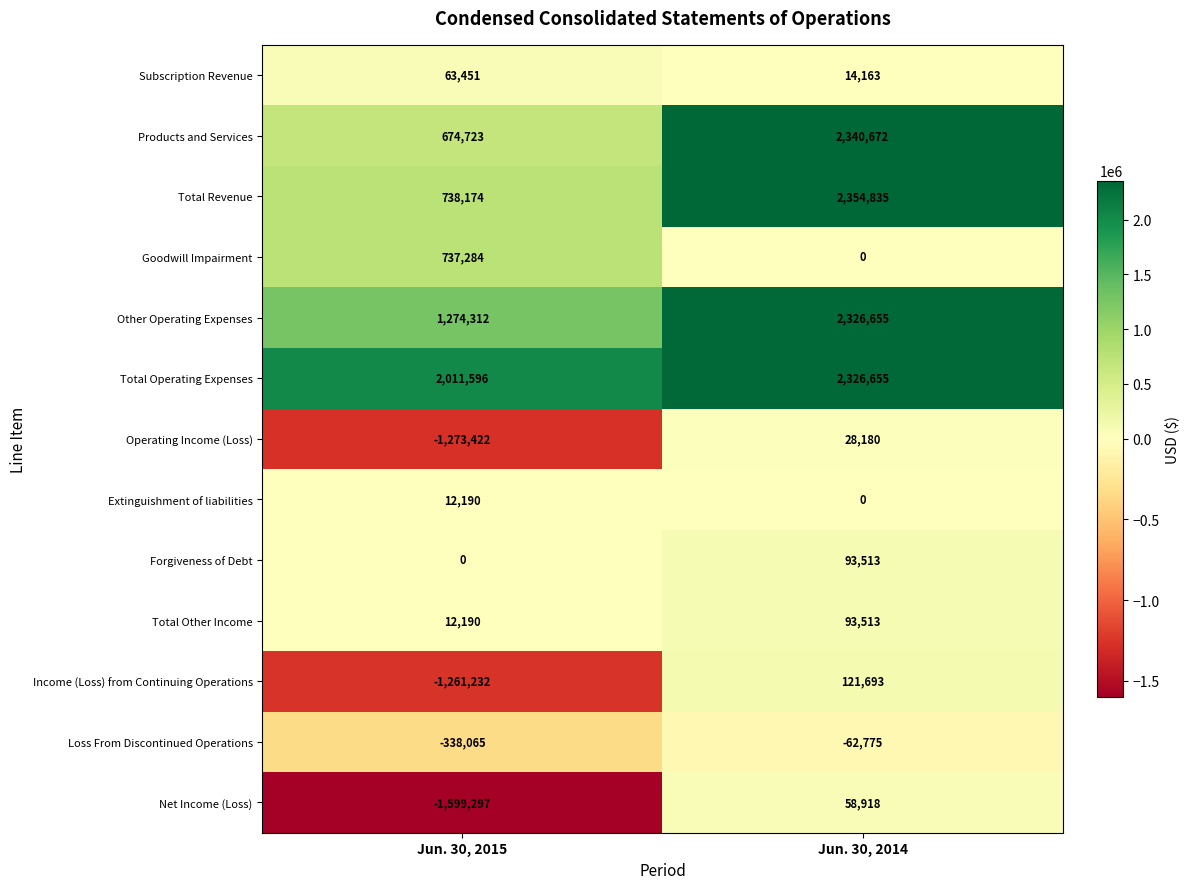

Which series has the largest range (max minus min)?

Products and Services